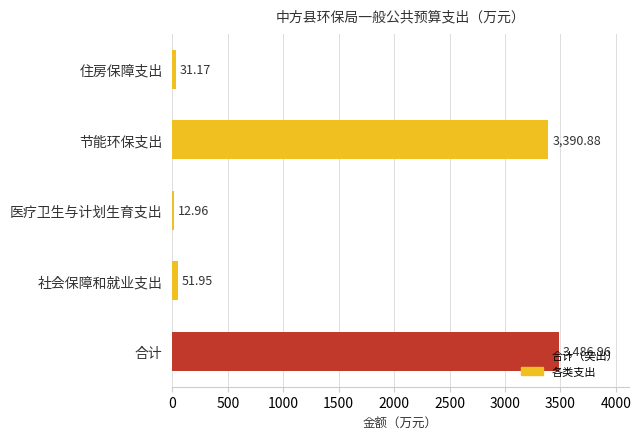

Does the chart contain stacked bars?

No